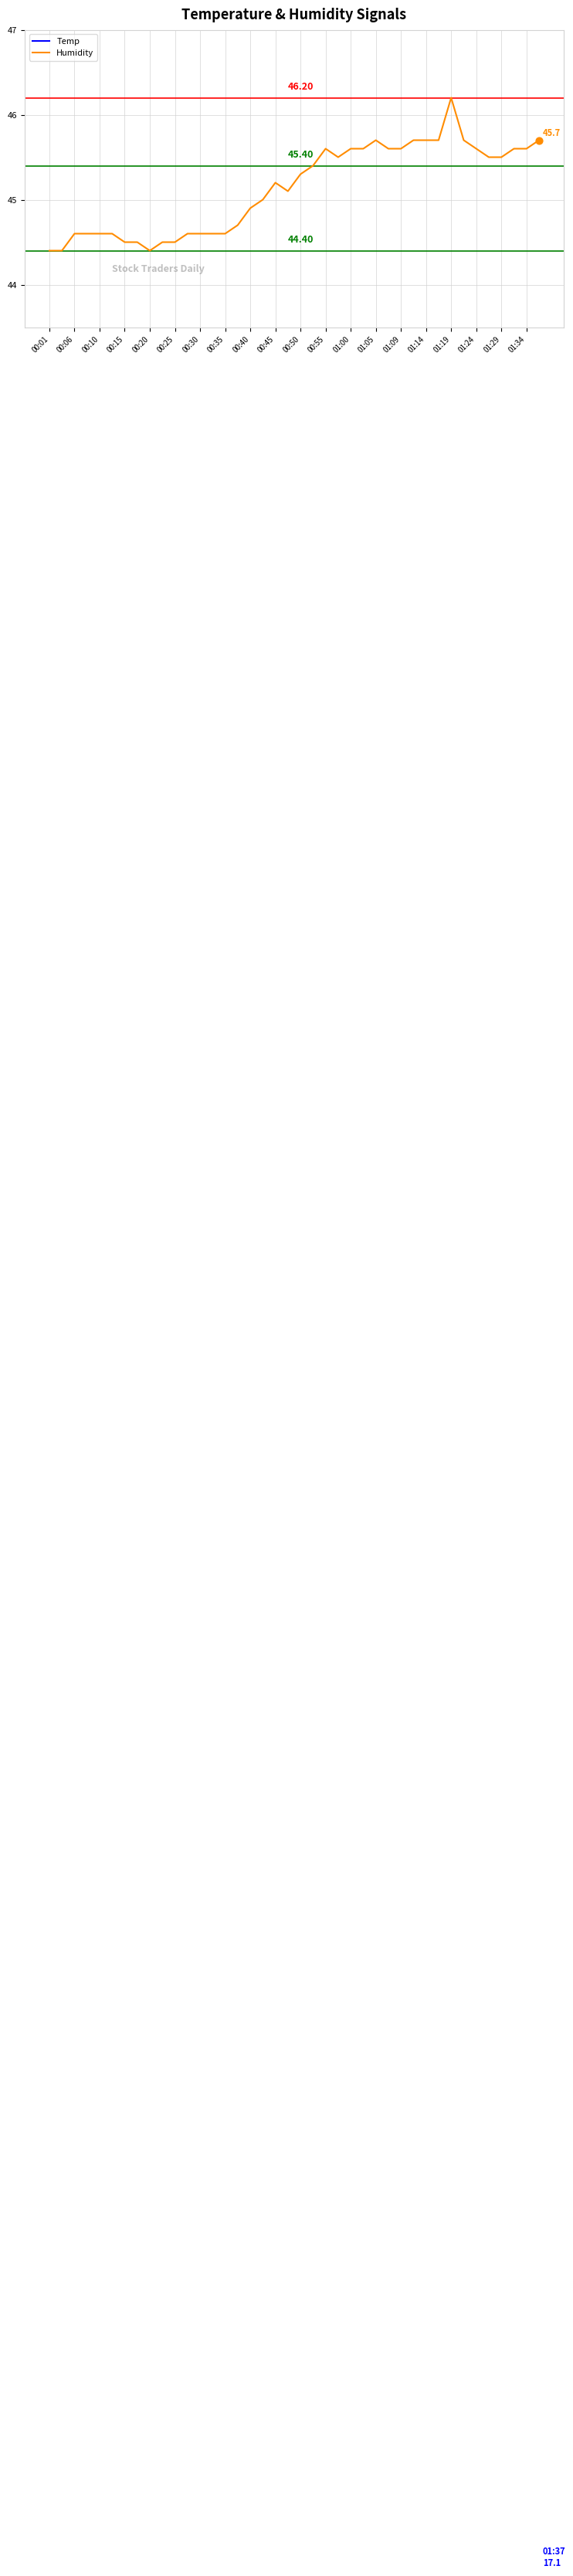

Which series reaches the minimum Y coordinate?

Temp